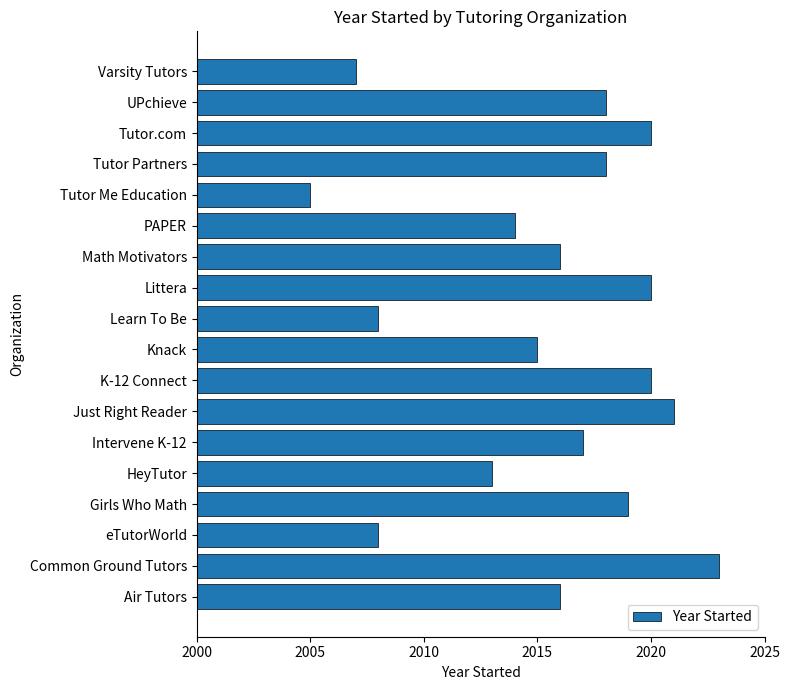

Which label corresponds to the smallest value in the chart?

Tutor Me Education